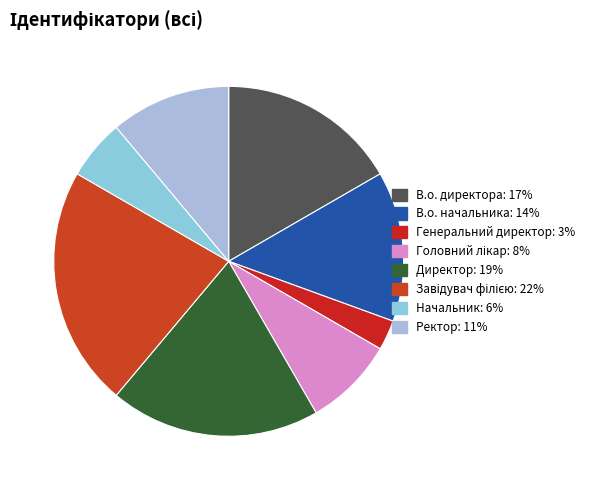

How many slices are in this pie chart?

8